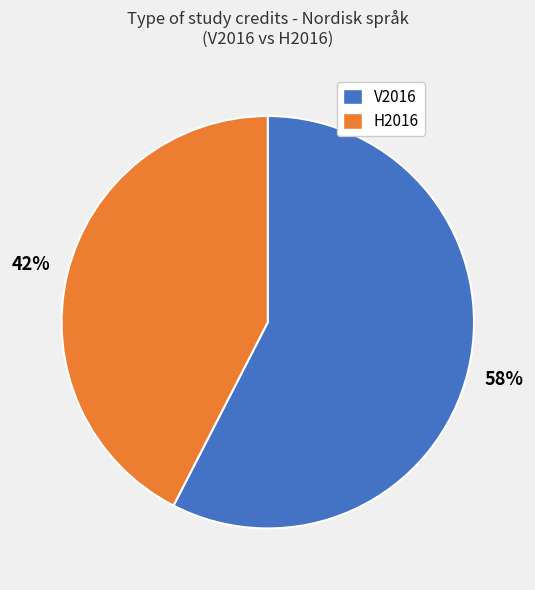

Is there a majority slice in this chart?

Yes